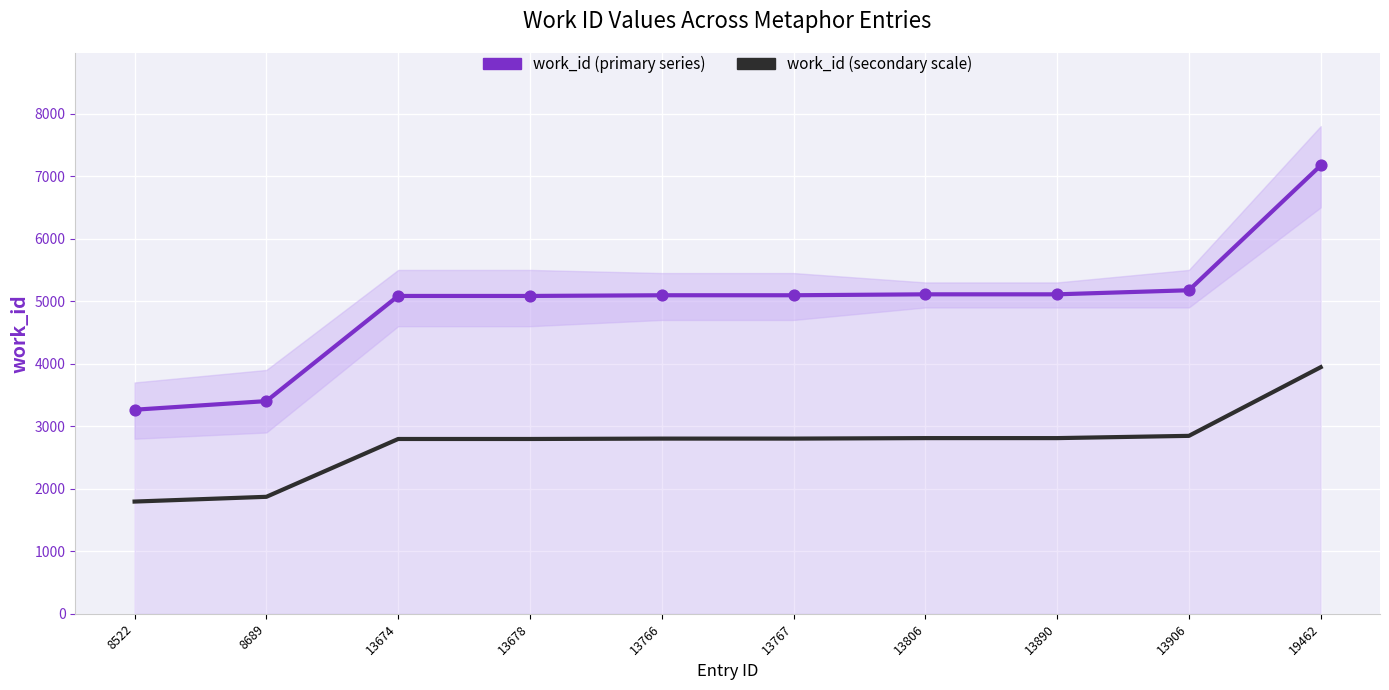

Which series has the largest total across all categories?

work_id (primary series)